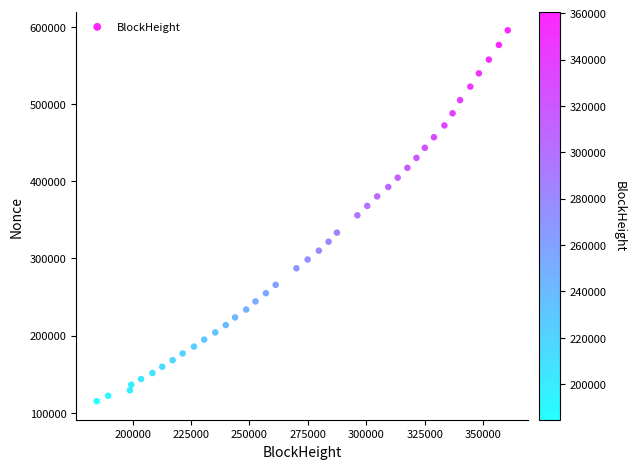

What is the range of Y values (max minus min)?

480413